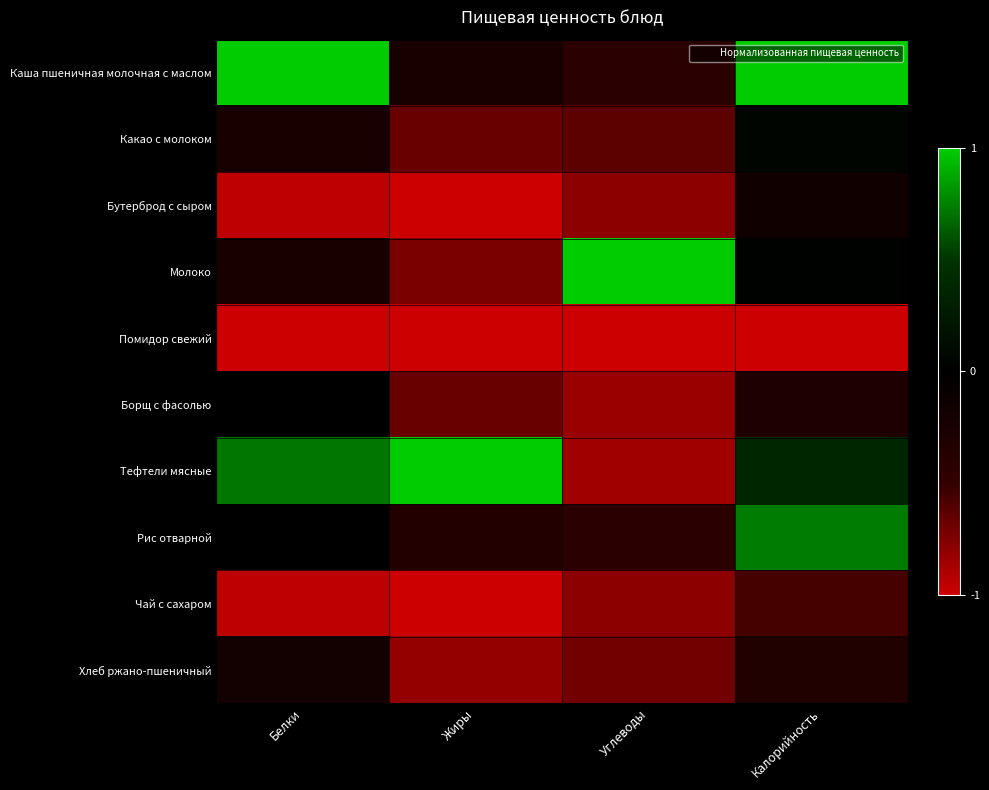

What is the greatest value displayed?

1.0